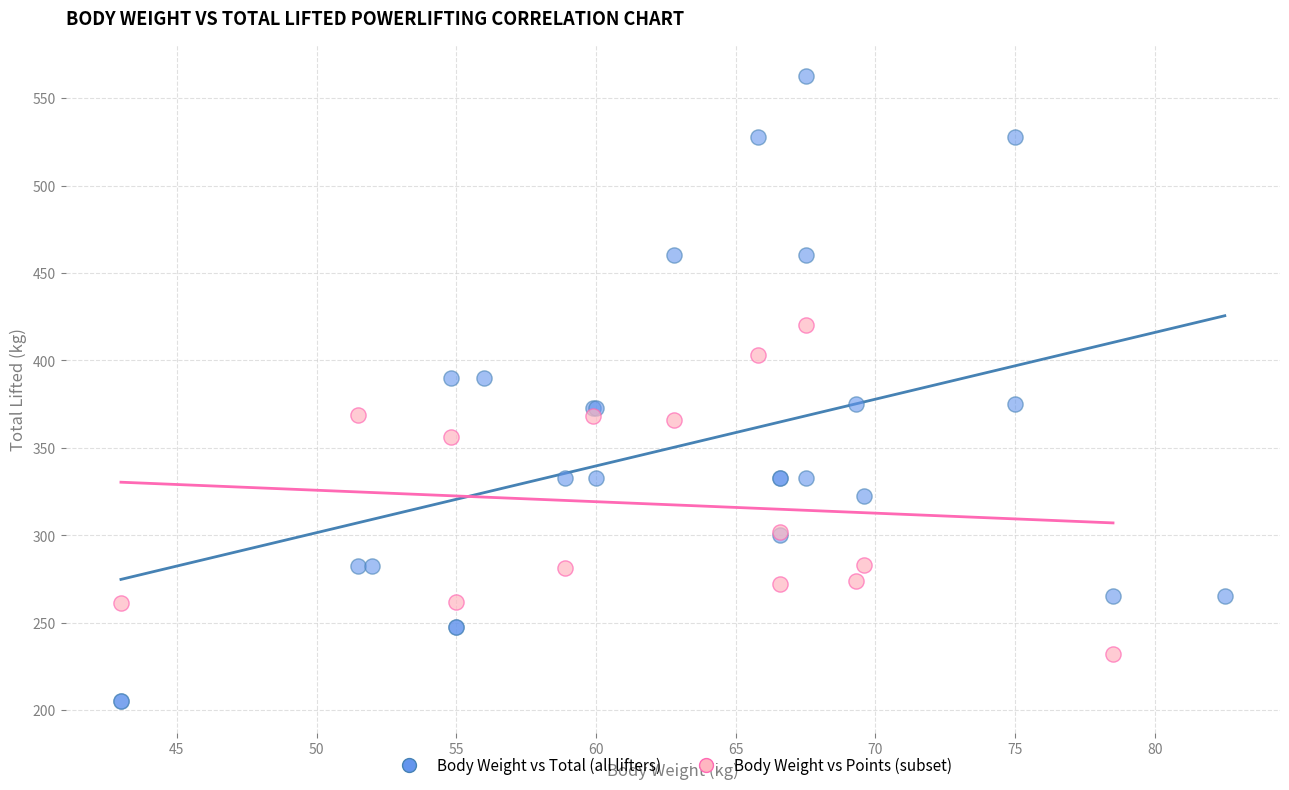

Which series reaches the maximum Y coordinate?

Body Weight vs Total (all lifters)